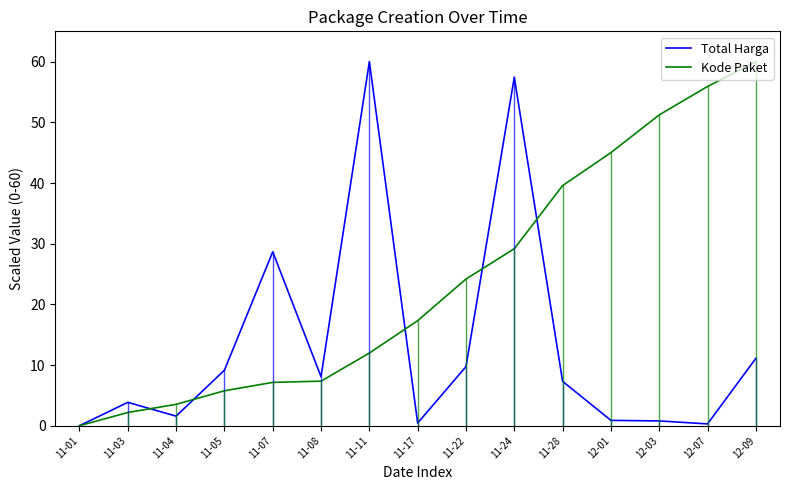

What is the difference between the maximum and minimum values in the Total Harga series?

60.0